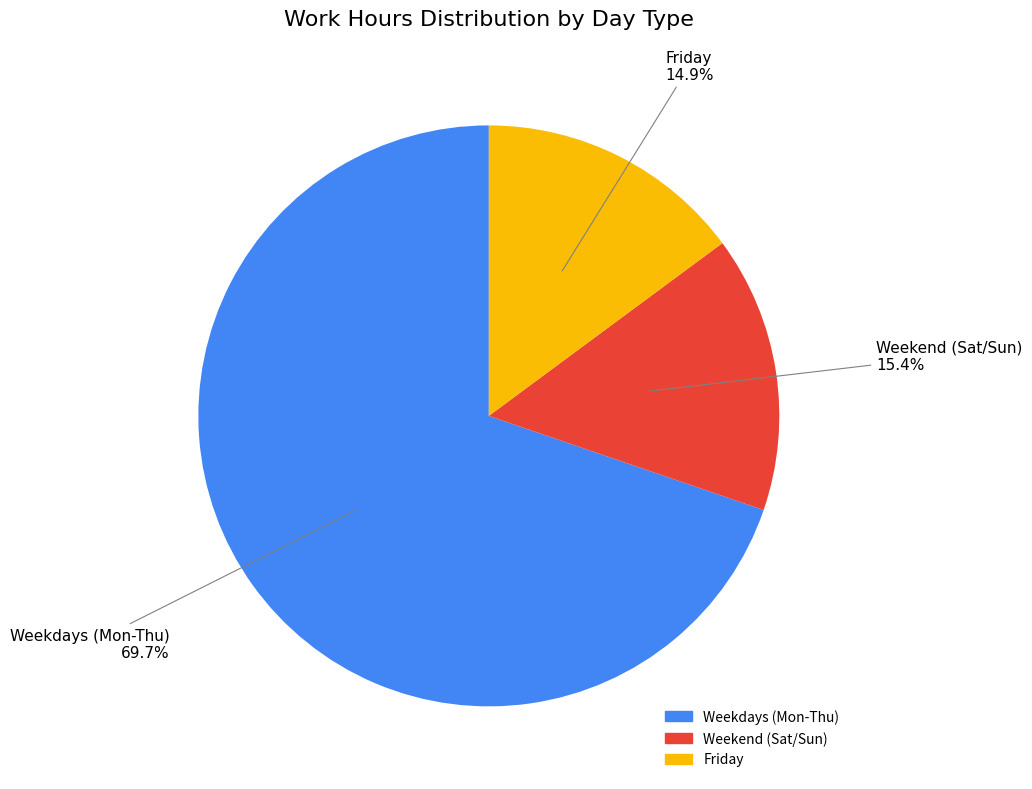

Does any single category account for the majority?

Yes